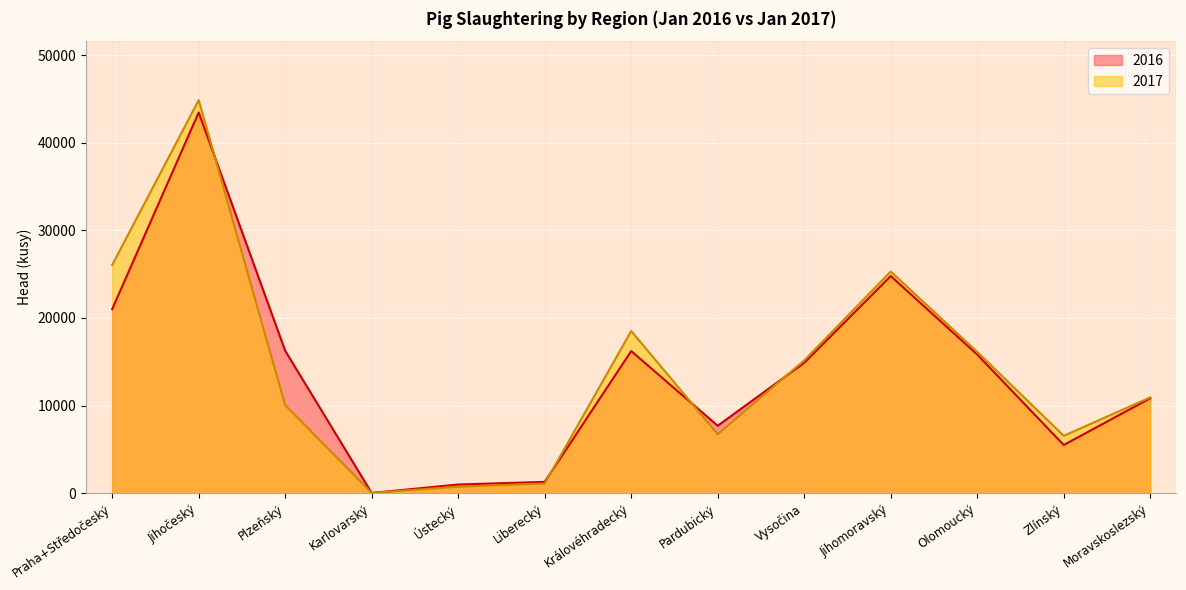

What is the average value of the 2016 series?

13758